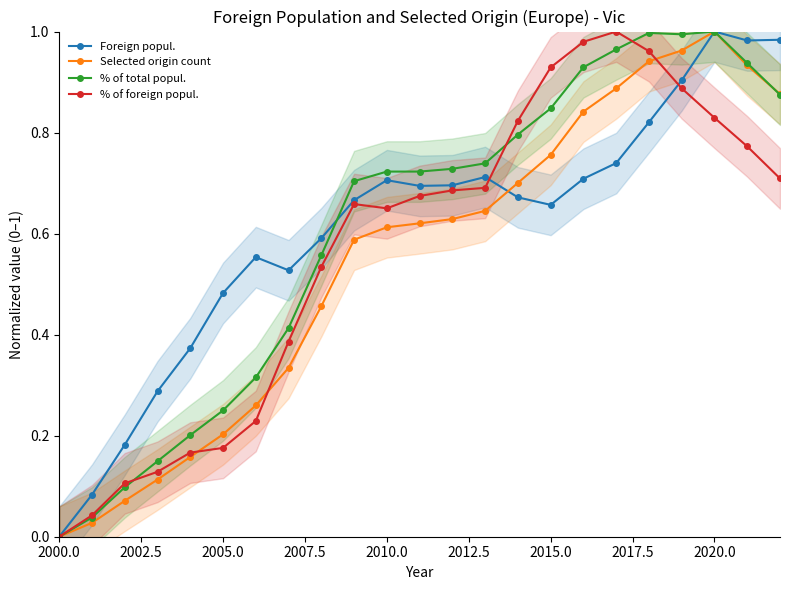

True or false: Selected origin count and % of total popul. intersect in this chart.

True